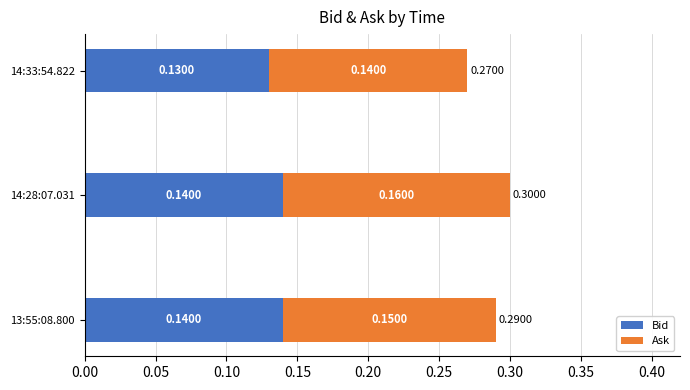

What is the sum of the Bid values at 14:28:07.031 and 13:55:08.800?

0.3